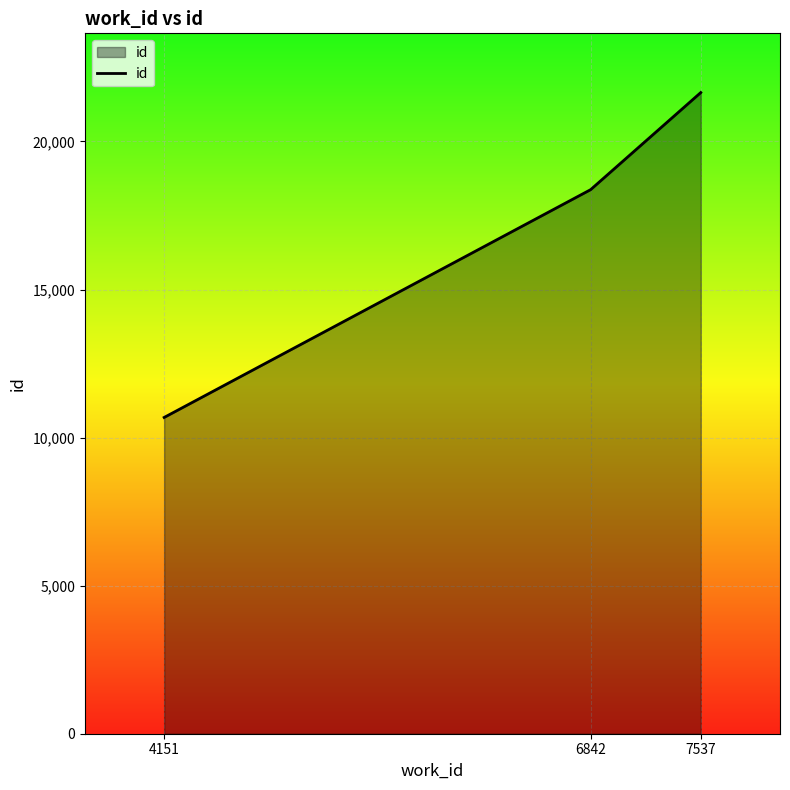

What is the minimum value shown in the chart?

10680